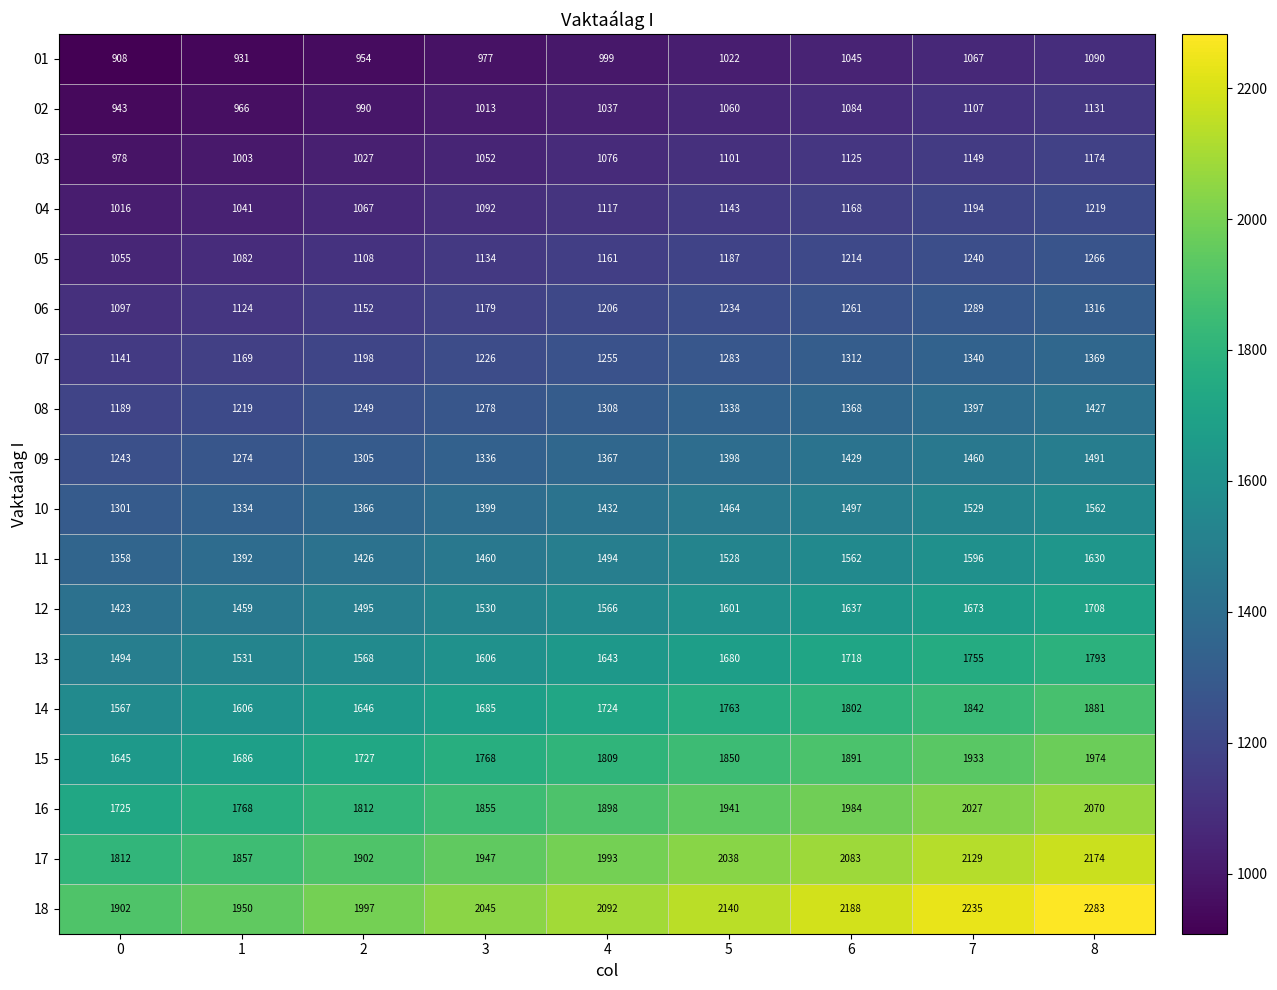

List the series in order of their peak value, highest first.

18, 17, 16, 15, 14, 13, 12, 11, 10, 09, 08, 07, 06, 05, 04, 03, 02, 01